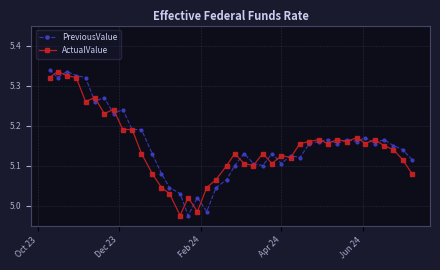

True or false: ActualValue has more than 0 points higher than both neighbors.

True